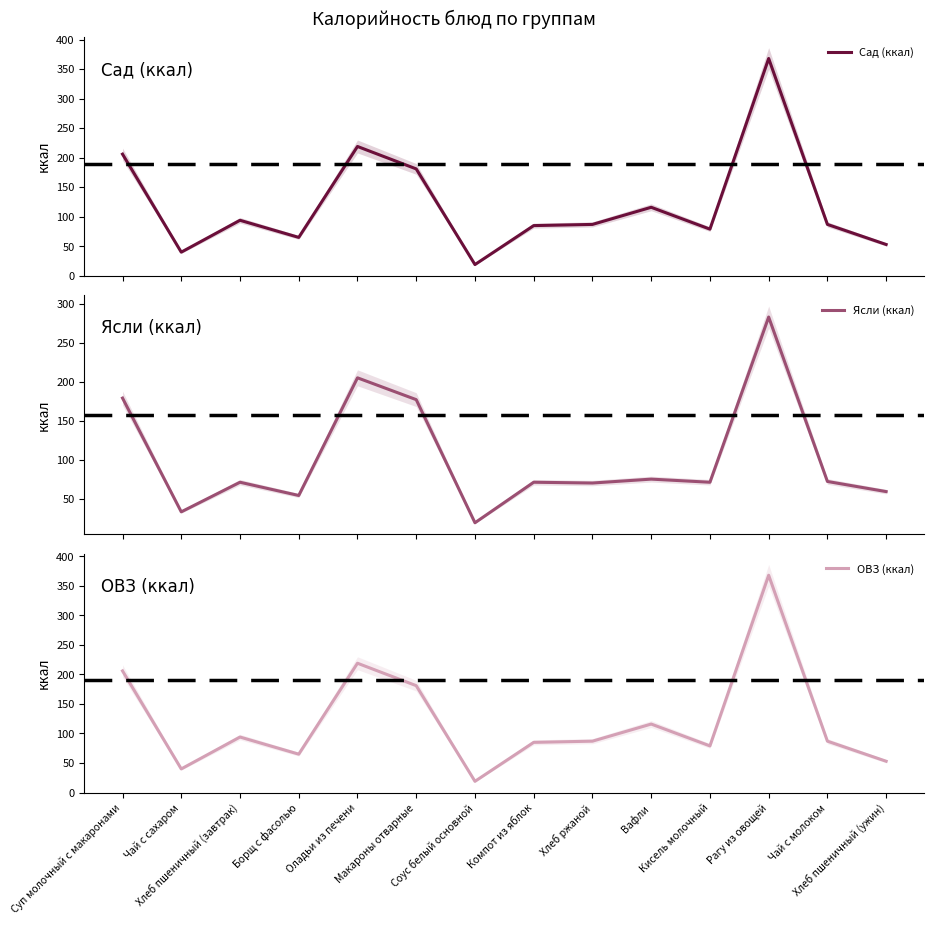

At which category does Сад (ккал) reach its first local valley?

Чай с сахаром